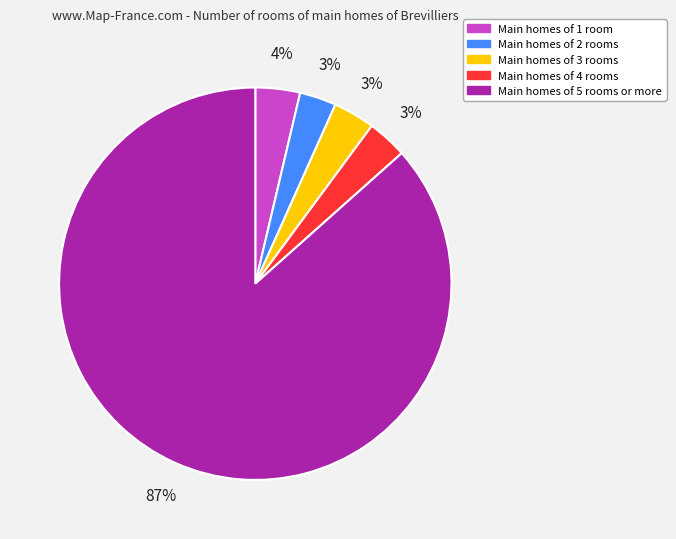

To the nearest percent, what is the difference between the largest and smallest slice percentages?

84%